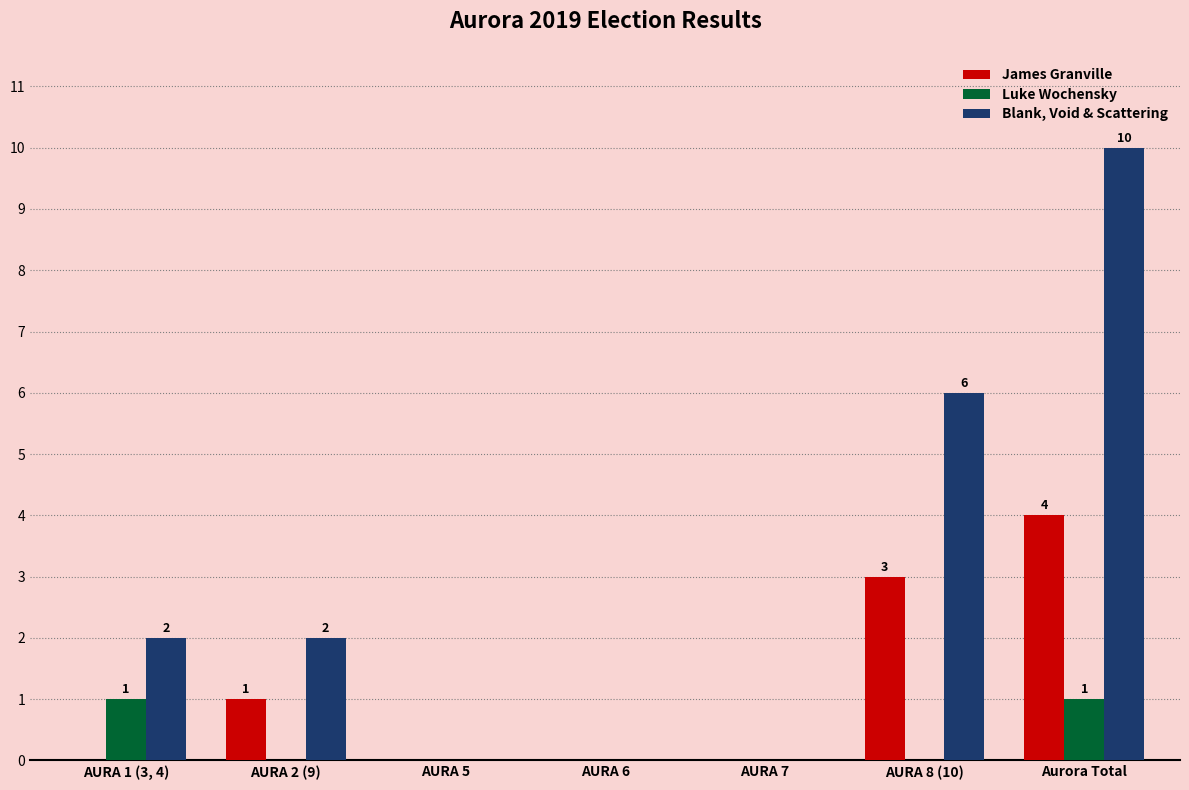

At which category is the sum across all series the highest?

Aurora Total